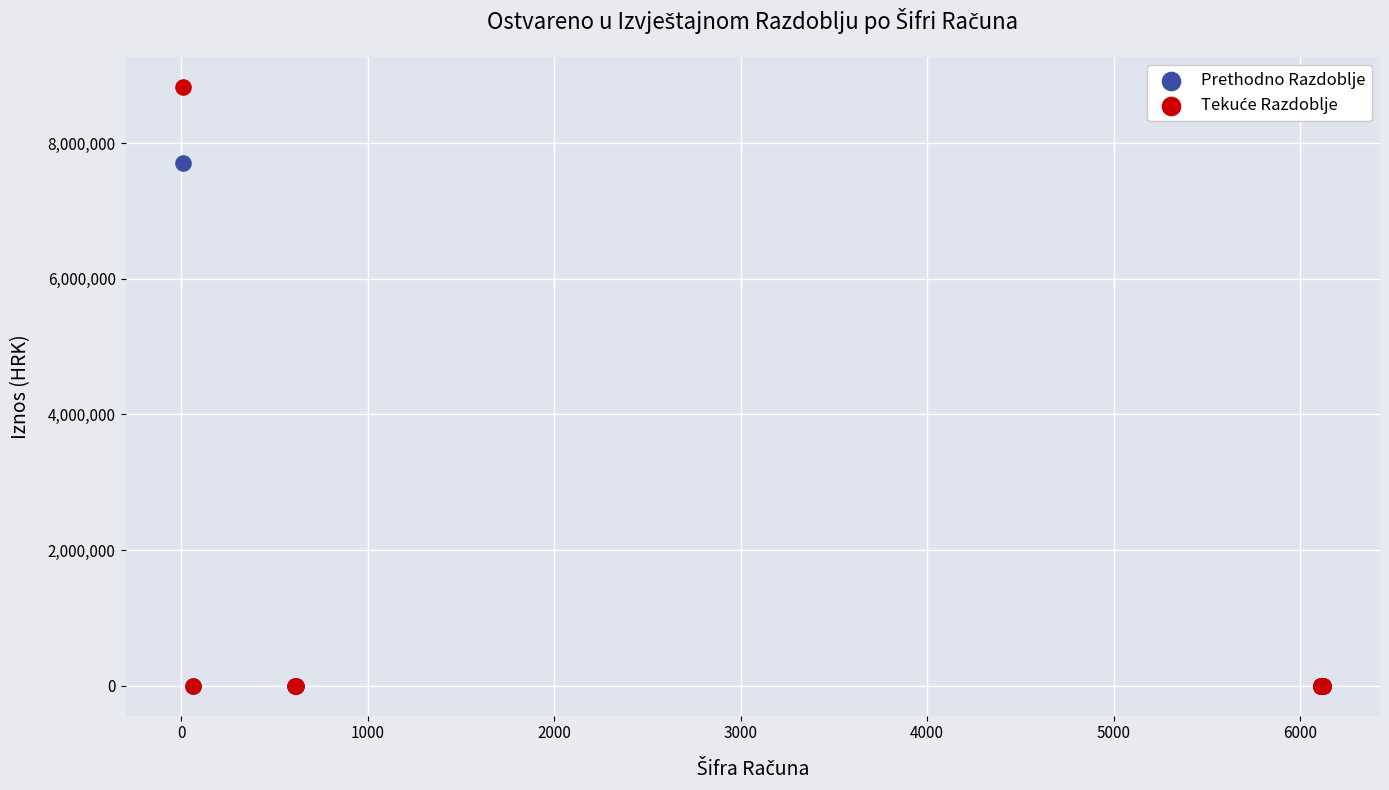

Across all series, what Y value is closest to 4414899?

7707272.0